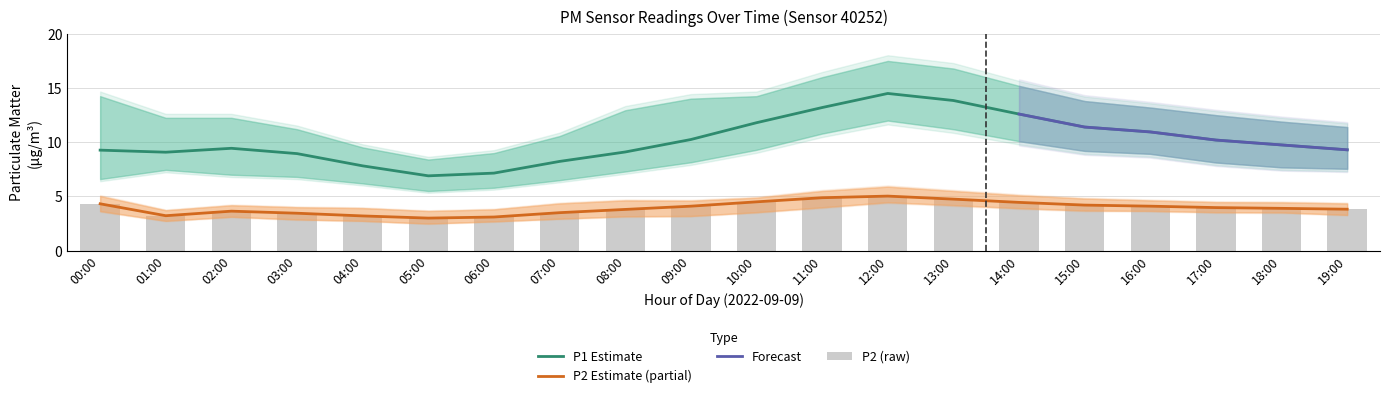

Is the value of P1_lower at 00:00 greater than the value of P2_lower at 09:00?

Yes